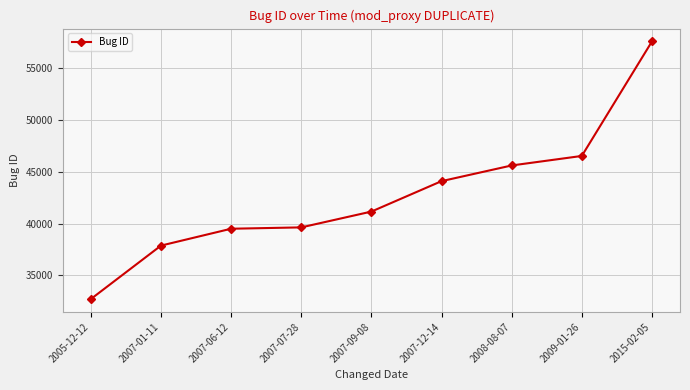

What is the minimum value shown in the chart?

32731